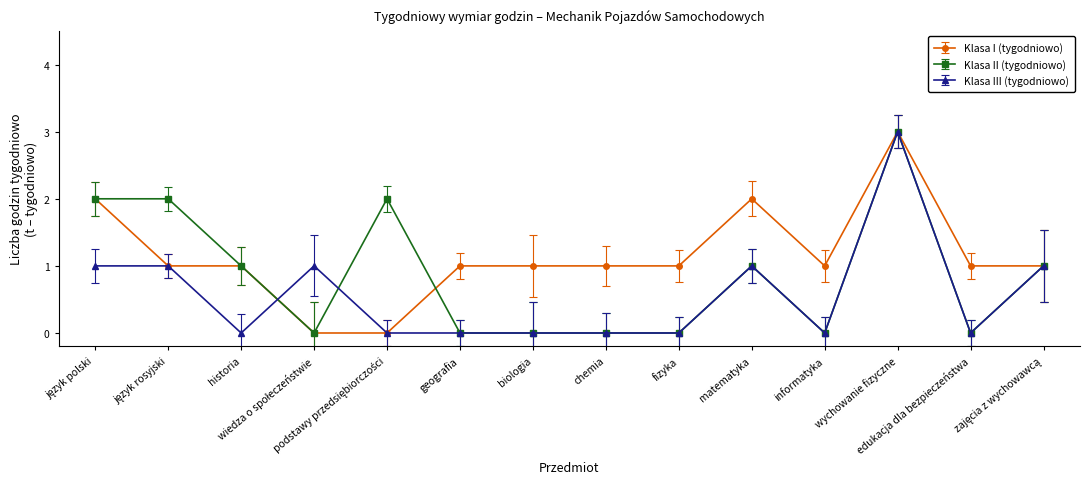

True or false: Klasa III (tygodniowo) has more than 2 points higher than both neighbors.

True